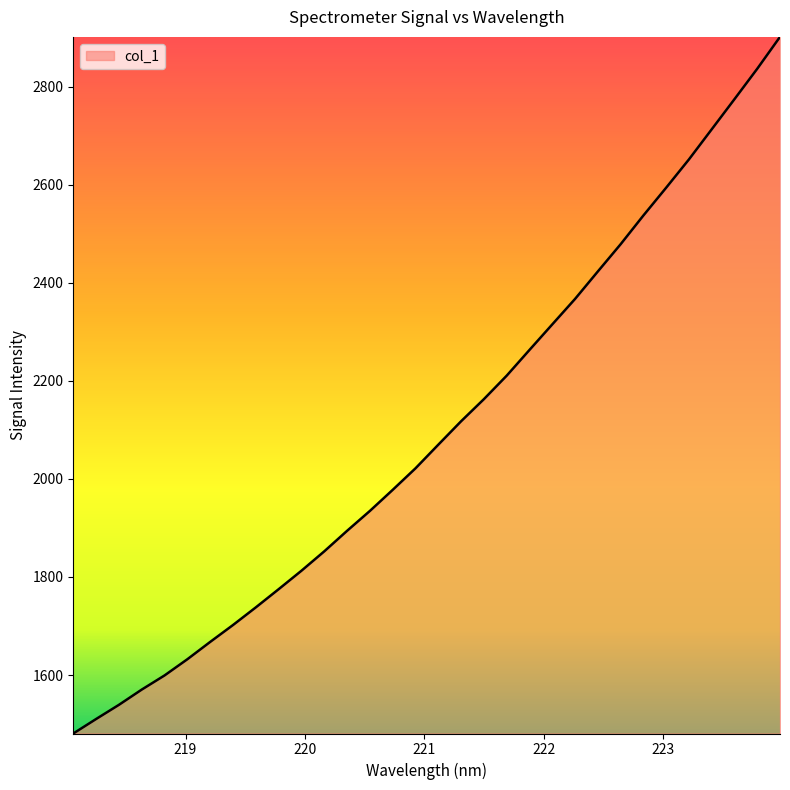

What is the greatest value displayed?

2901.6